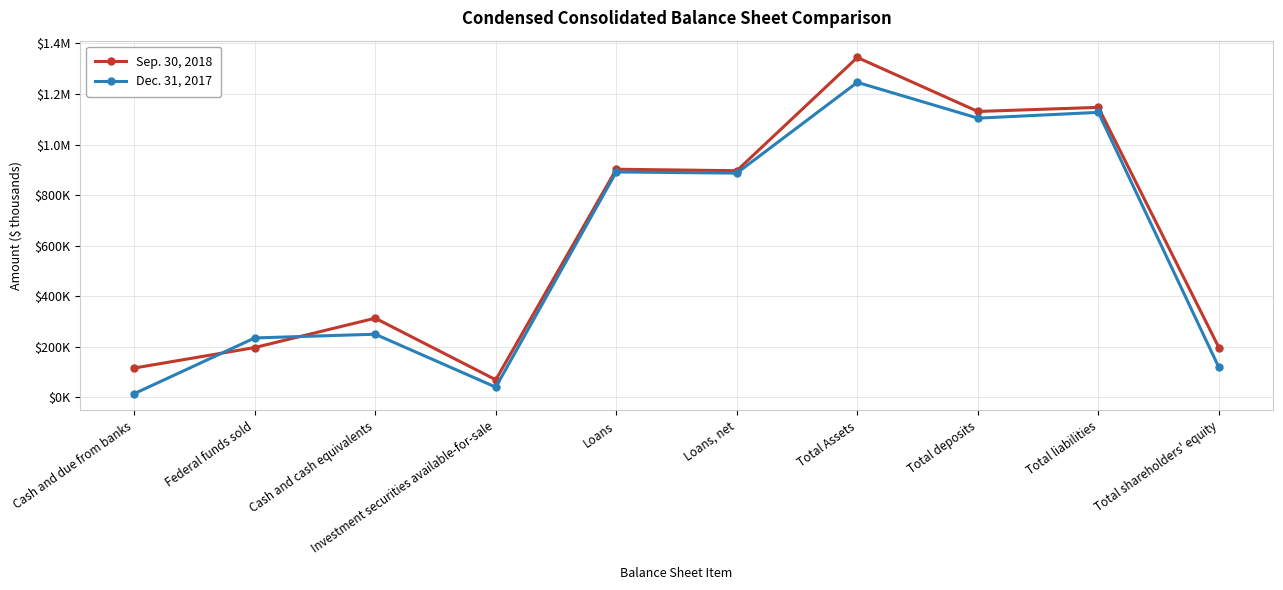

Is this an area chart (filled region under the line)?

No